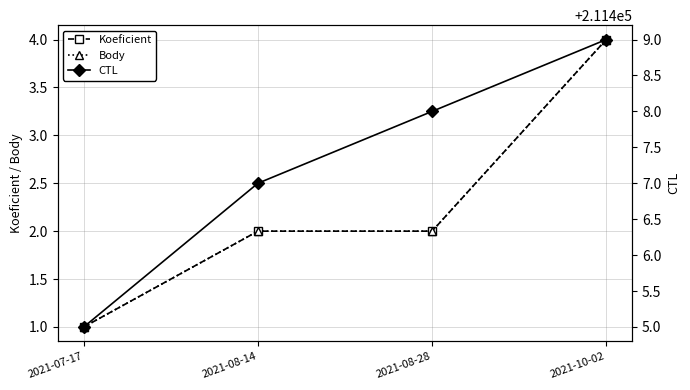

Where does the Body series first go above 2?

2021-10-02